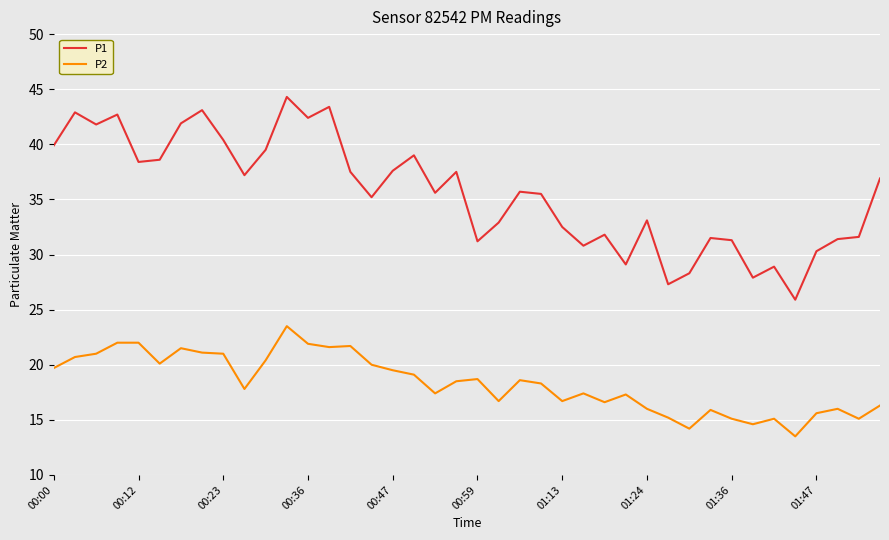

What is the maximum value for P2?

23.5